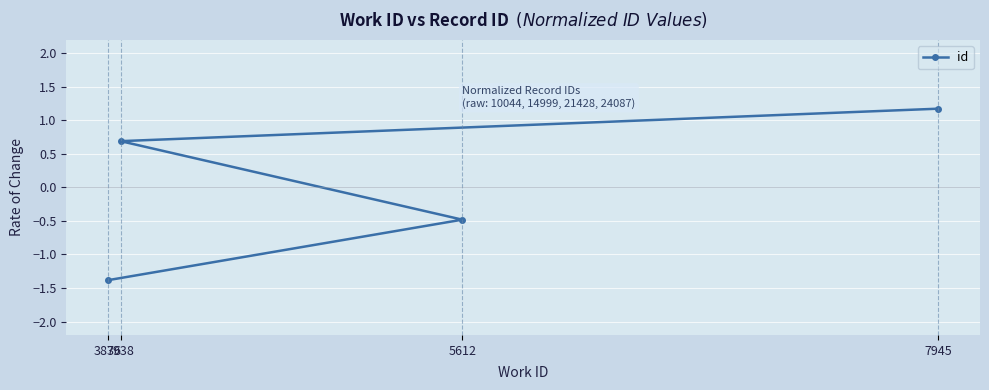

How many lines are shown in the chart?

1